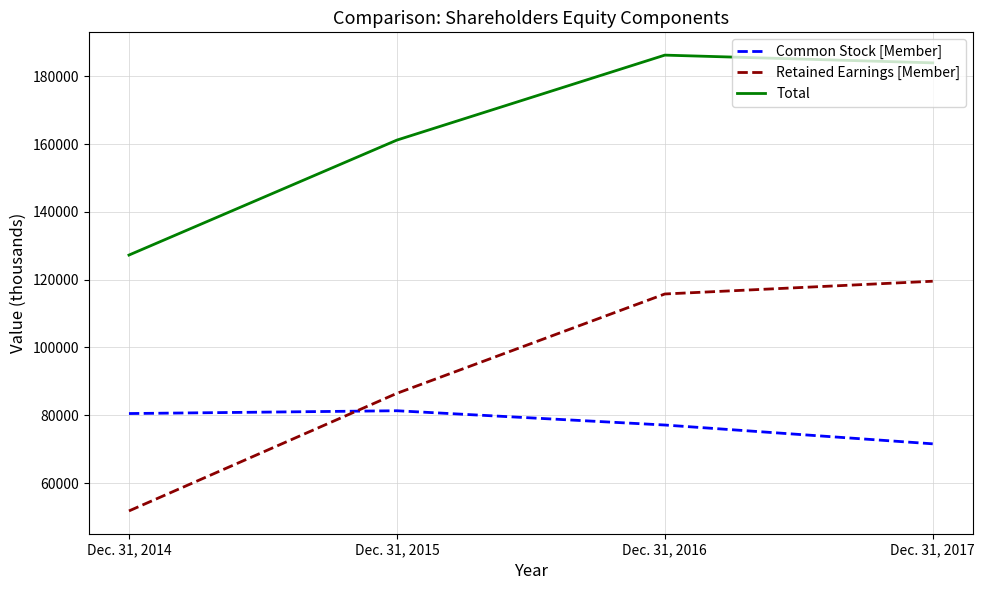

Where is the first local maximum for Total?

Dec. 31, 2016